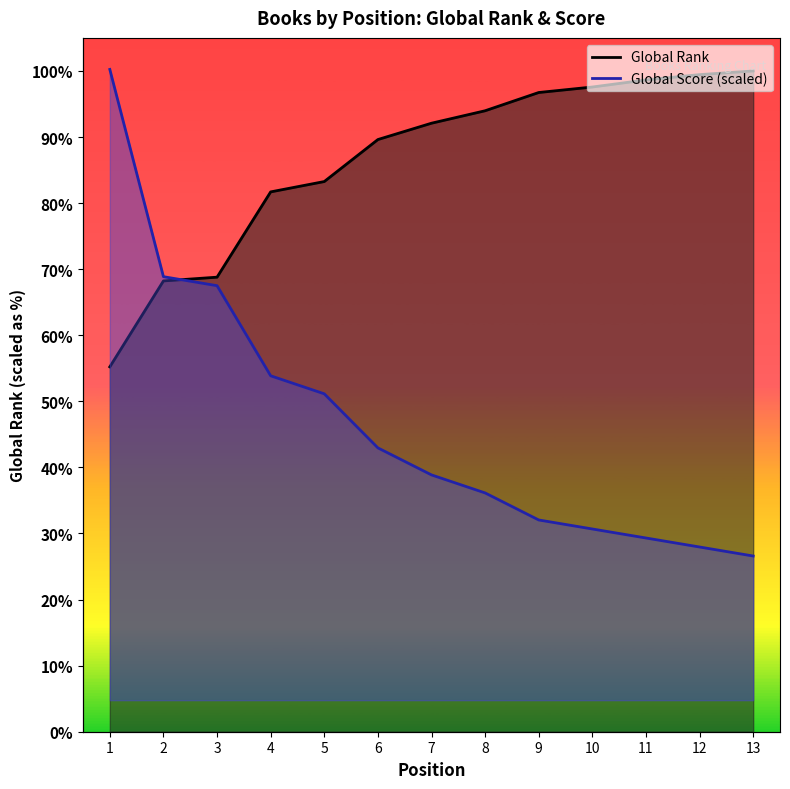

True or false: Global Rank has more than 2 interior local peaks.

False